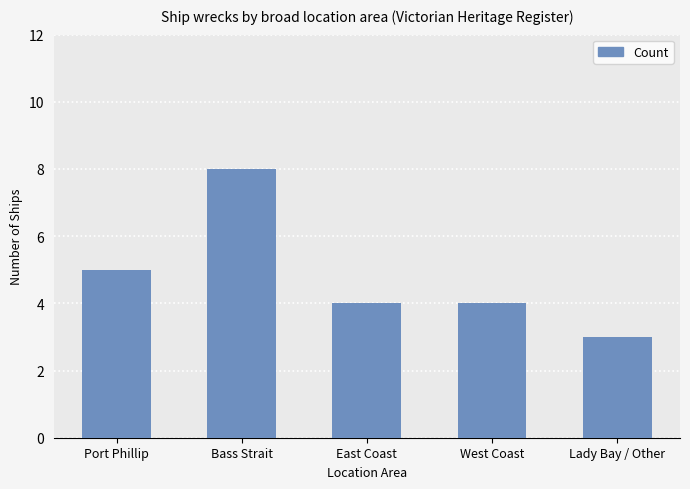

The chart shows a value of 8 at Bass Strait. True or false?

True